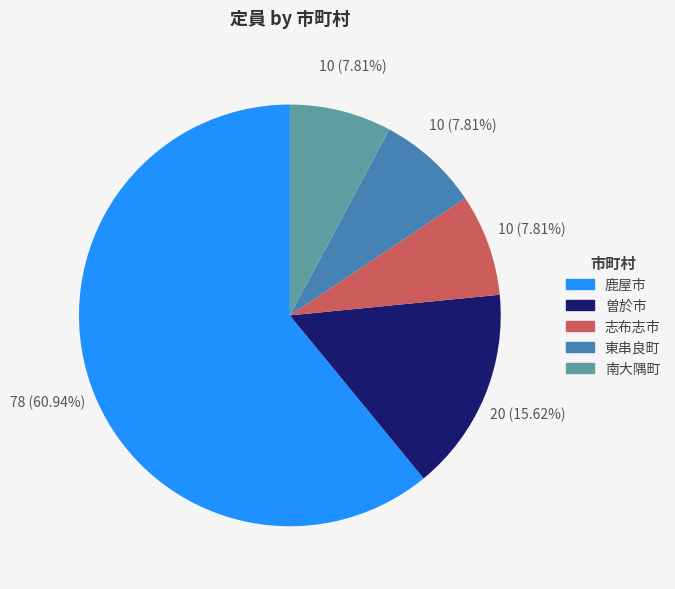

Is there a majority slice in this chart?

Yes